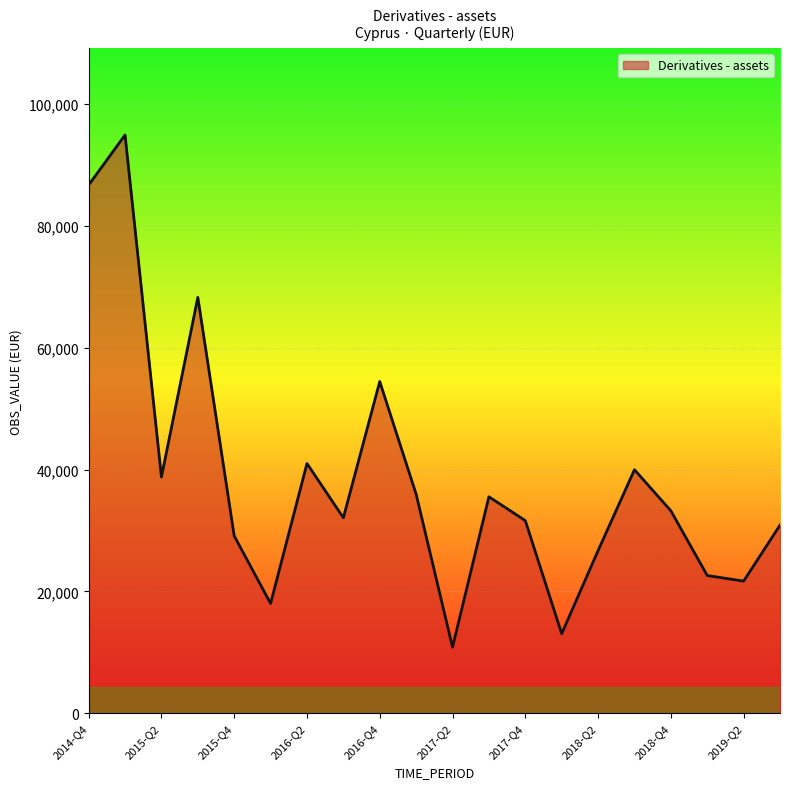

What is the smallest value displayed?

10841